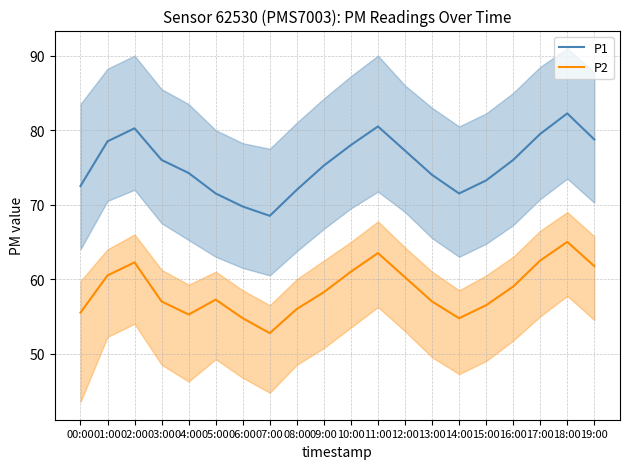

What is the difference between the P1 values at 05:00 and 13:00?

2.5